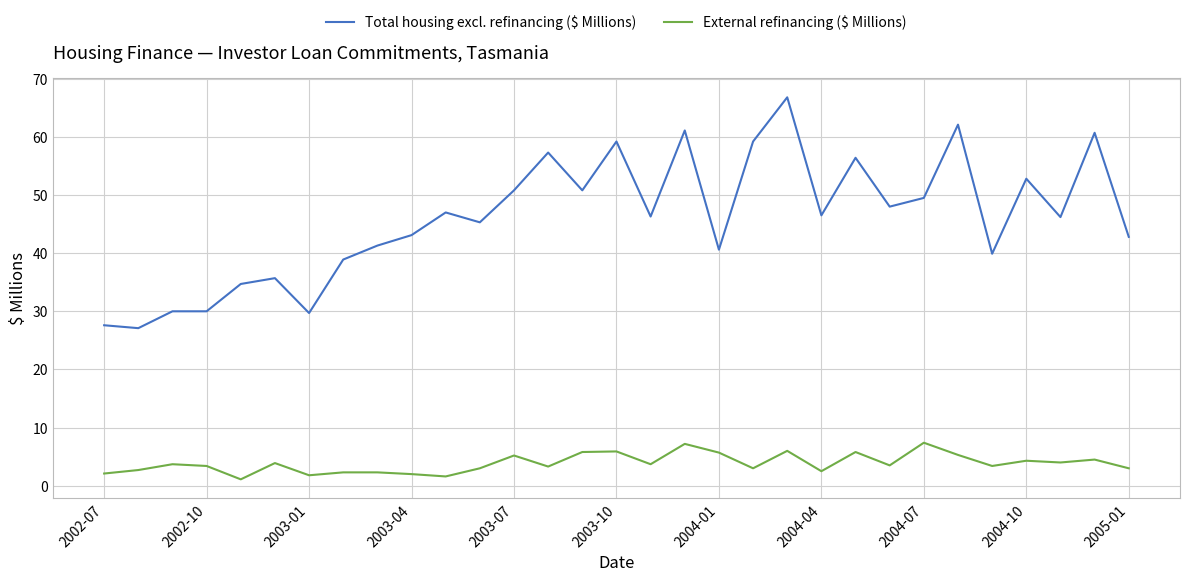

What is the minimum value for External refinancing ($ Millions)?

1.1